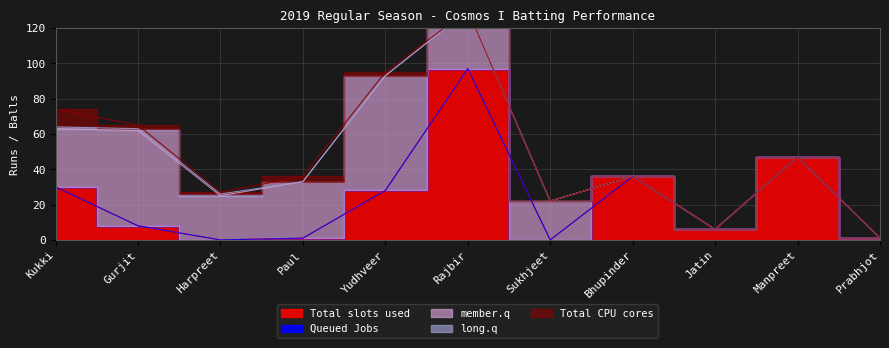

What are all the series names shown in the legend?

Total slots used, Queued Jobs, member.q, long.q, Total CPU cores